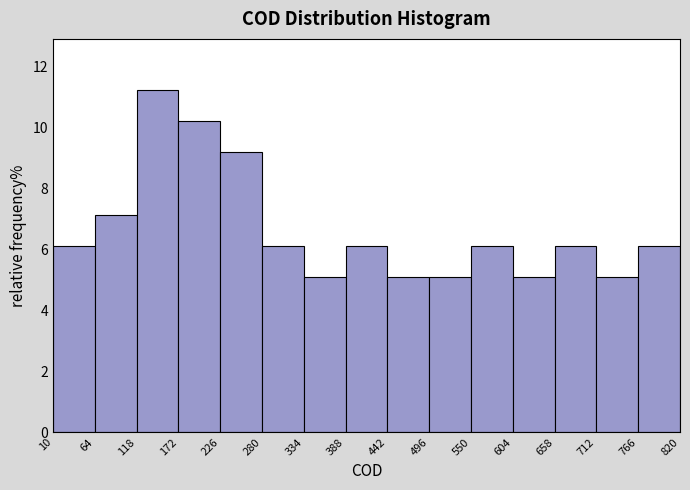

Reading left to right, transcribe this chart: for each bar, give the range it covers on the x-axis and its height. The values are not printed on the chart, so give them approximately, as read against the axis.

10 to 64: 6.2
64 to 118: 7.2
118 to 172: 11.2
172 to 226: 10.2
226 to 280: 9.2
280 to 334: 6.2
334 to 388: 5.2
388 to 442: 6.2
442 to 496: 5.2
496 to 550: 5.2
550 to 604: 6.2
604 to 658: 5.2
658 to 712: 6.2
712 to 766: 5.2
766 to 820: 6.2